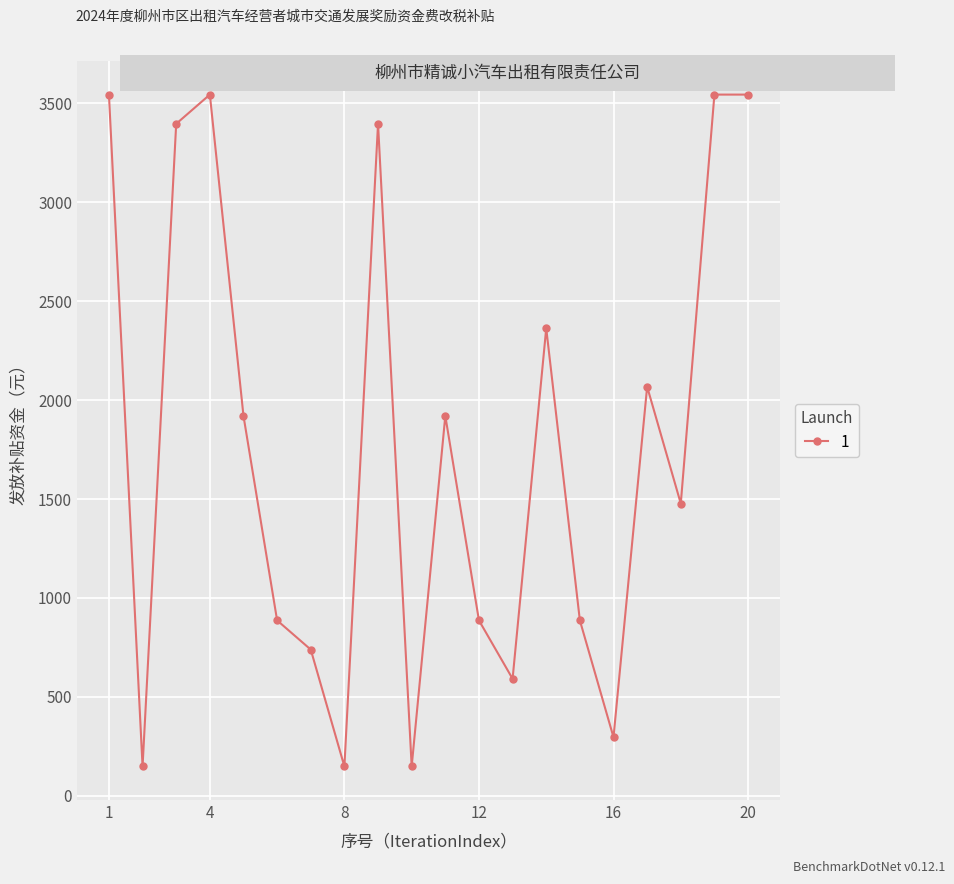

What is the difference between the maximum and minimum values?

3397.3